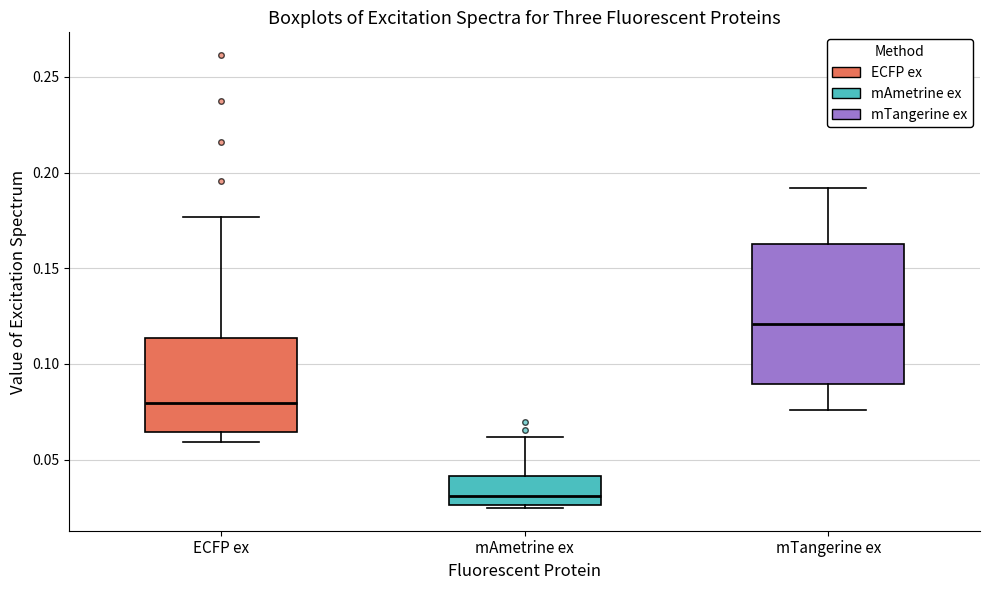

Reading left to right, transcribe this box plot: for each box, give where its median line is, the range the box spans, and where its two whiskers end, as read against the y-axis. The values are not printed on the chart, so give them approximately, as read against the axis.

ECFP ex: median 0.080, box 0.065 to 0.115, whiskers 0.060 to 0.175
mAmetrine ex: median 0.030, box 0.025 to 0.040, whiskers 0.025 (just below the box's lower edge) to 0.060
mTangerine ex: median 0.120, box 0.090 to 0.165, whiskers 0.075 to 0.190